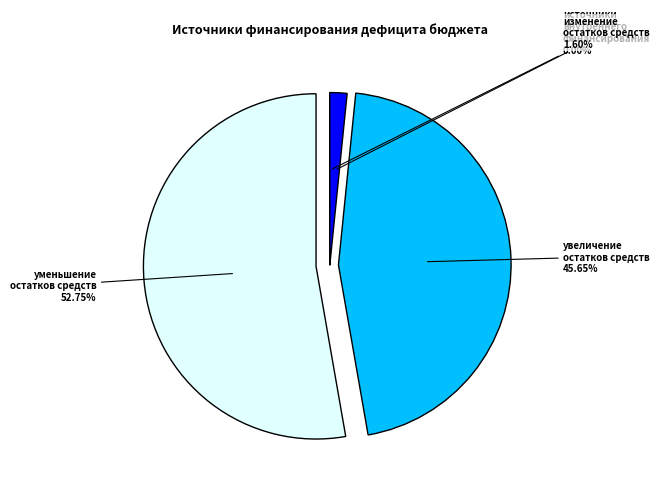

Is there any slice that represents more than half of the pie?

Yes